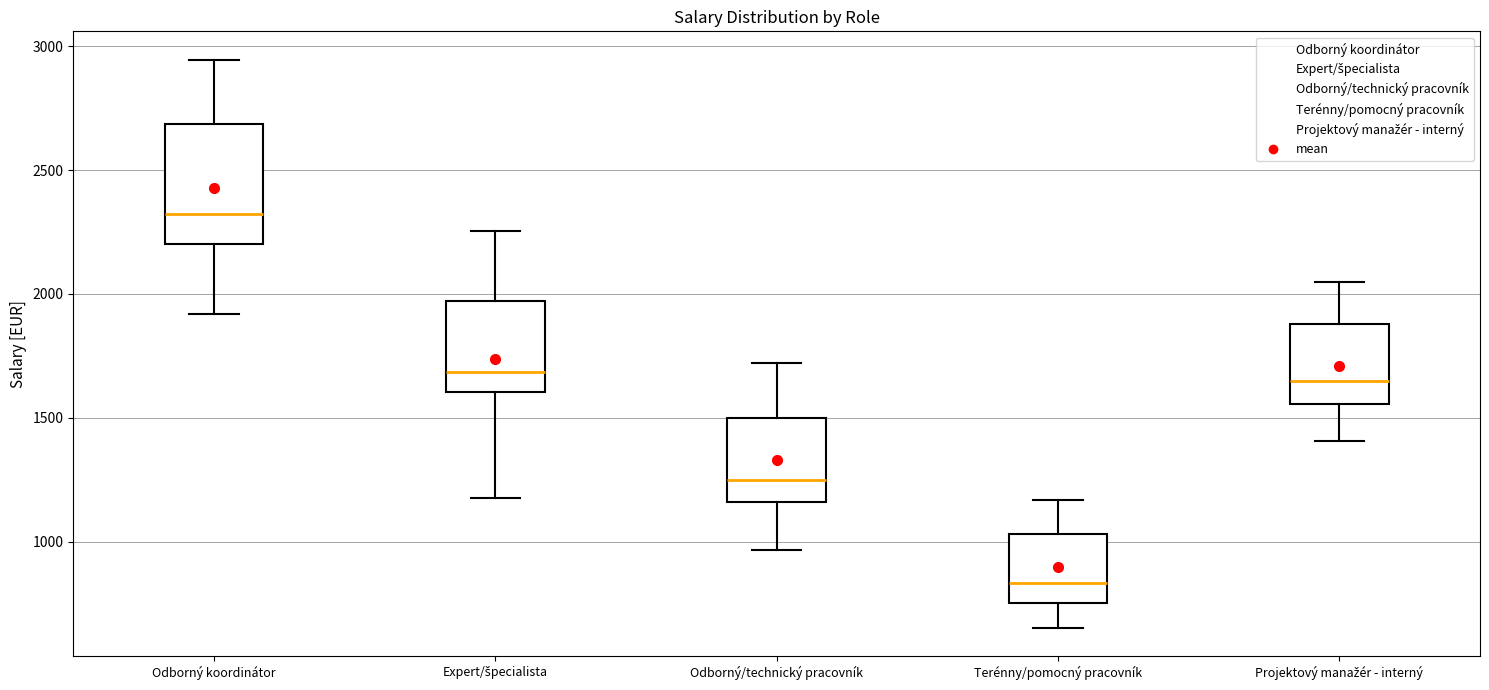

Reading left to right, transcribe this box plot: for each box, give where its median line is, the range the box spans, and where its two whiskers end, as read against the y-axis. The values are not printed on the chart, so give them approximately, as read against the axis.

Odborný koordinátor: median 2300, box 2200 to 2700, whiskers 1900 to 2950
Expert/špecialista: median 1700, box 1600 to 1950, whiskers 1200 to 2250
Odborný/technický pracovník: median 1250, box 1150 to 1500, whiskers 950 to 1700
Terénny/pomocný pracovník: median 850, box 750 to 1050, whiskers 650 to 1150
Projektový manažér - interný: median 1650, box 1550 to 1900, whiskers 1400 to 2050